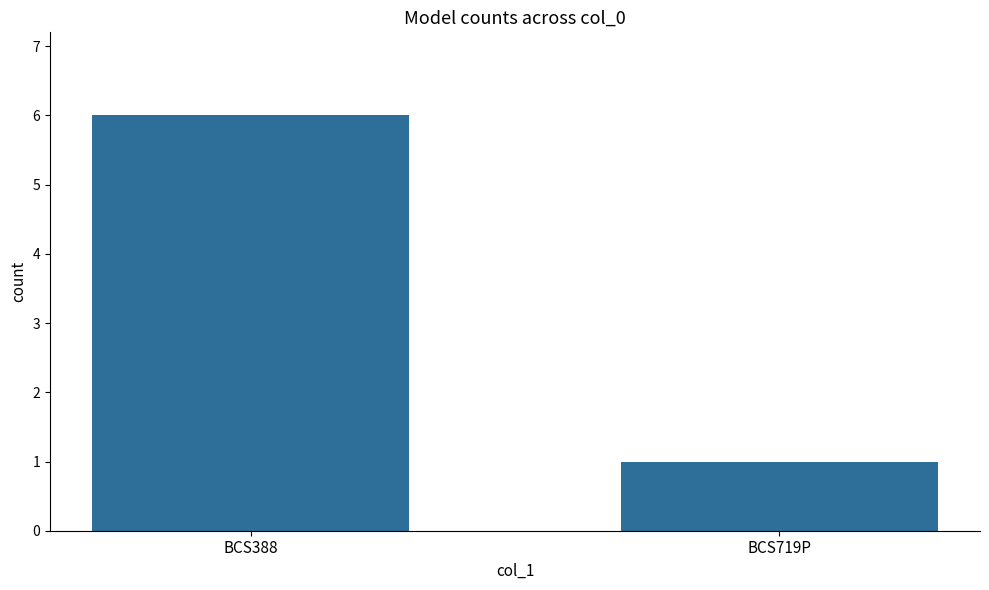

The value at BCS388 is 6. True or false?

True